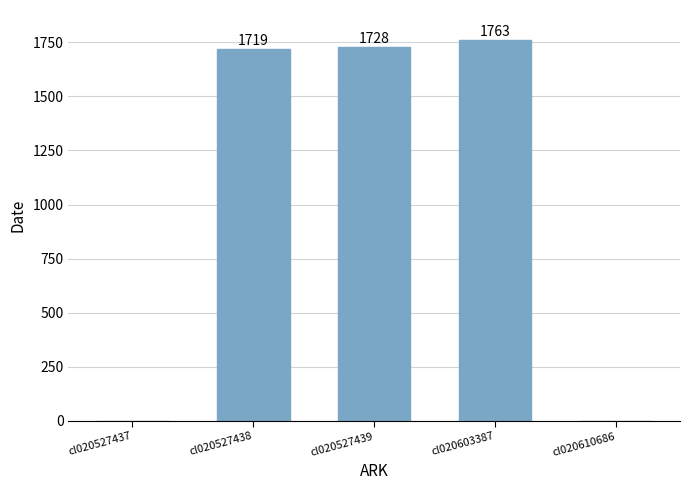

What is the greatest value displayed?

1763